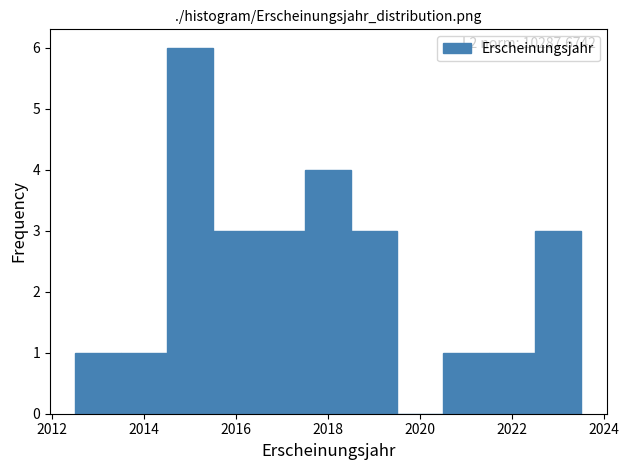

Which range on the x-axis has the tallest bar?

2014.5 to 2015.5